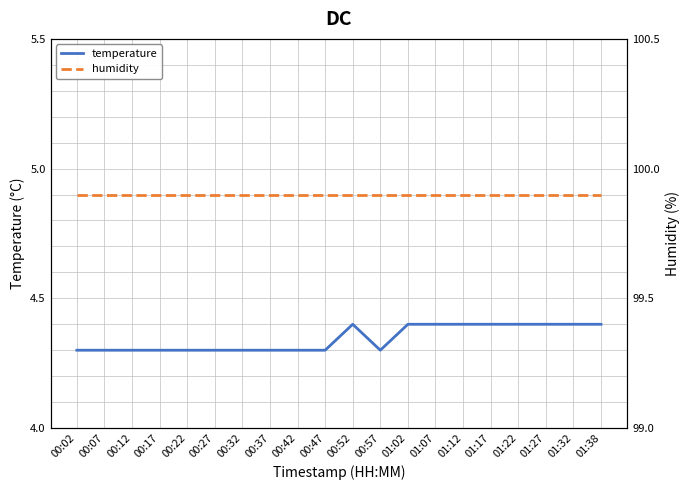

The temperature series shows 6.6 at 01:12. True or false?

False